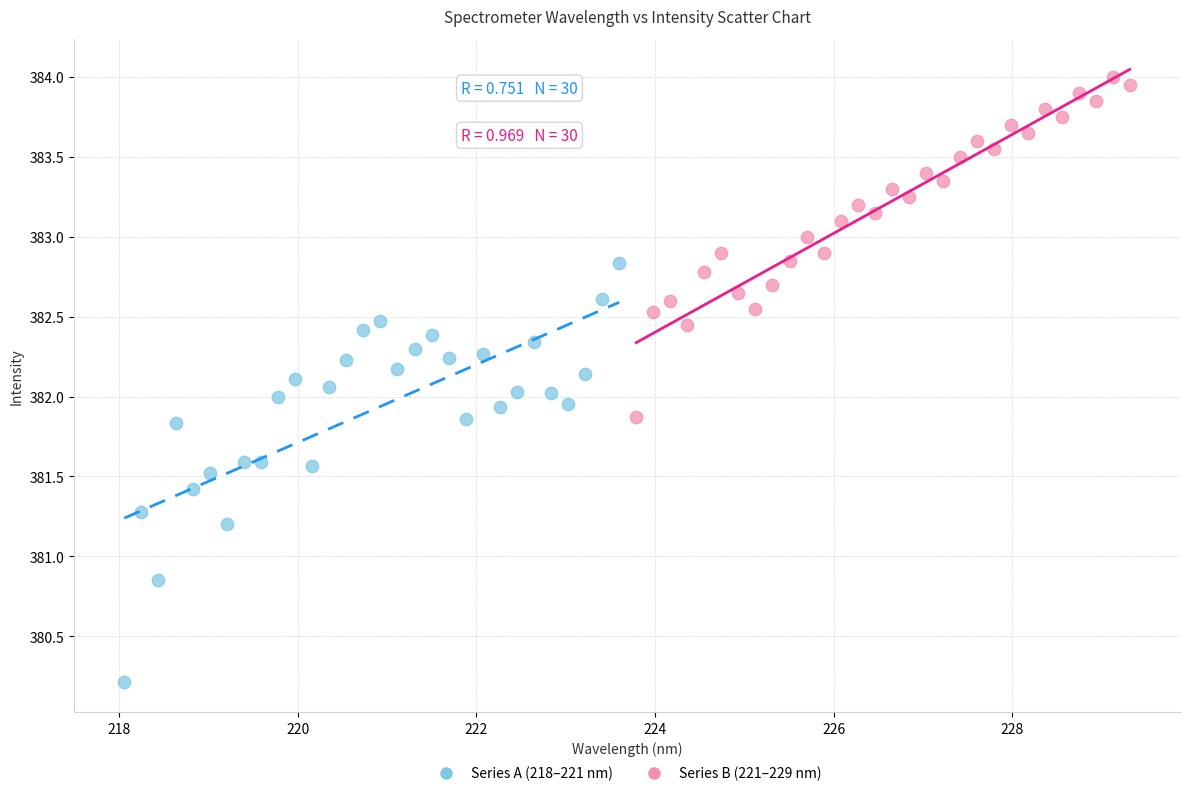

What are all the series names shown in the legend?

Series A (218–221 nm), Series B (221–229 nm)